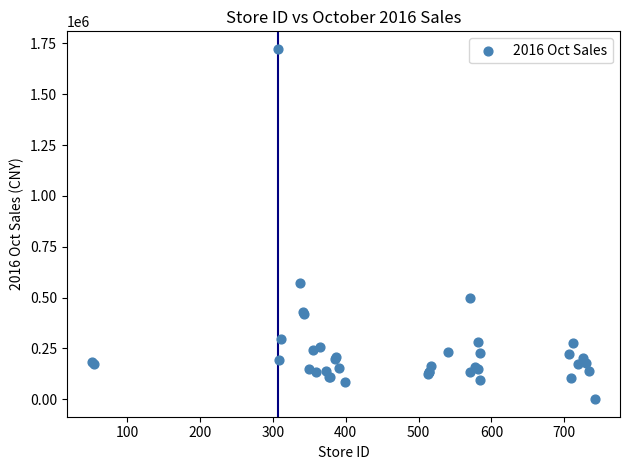

What Y value in the scatter plot is closest to 861742?

573513.2